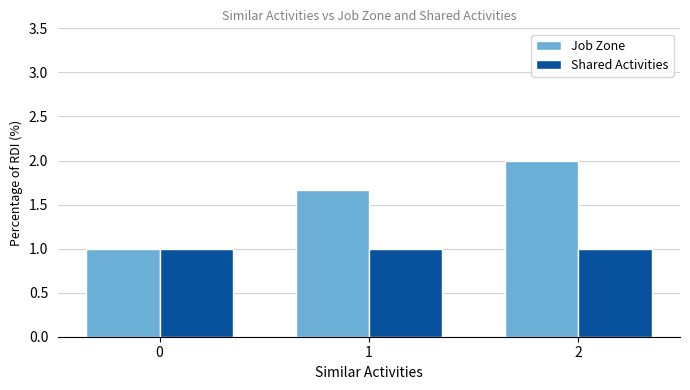

What is the difference between the maximum and minimum values in the Job Zone series?

1.0